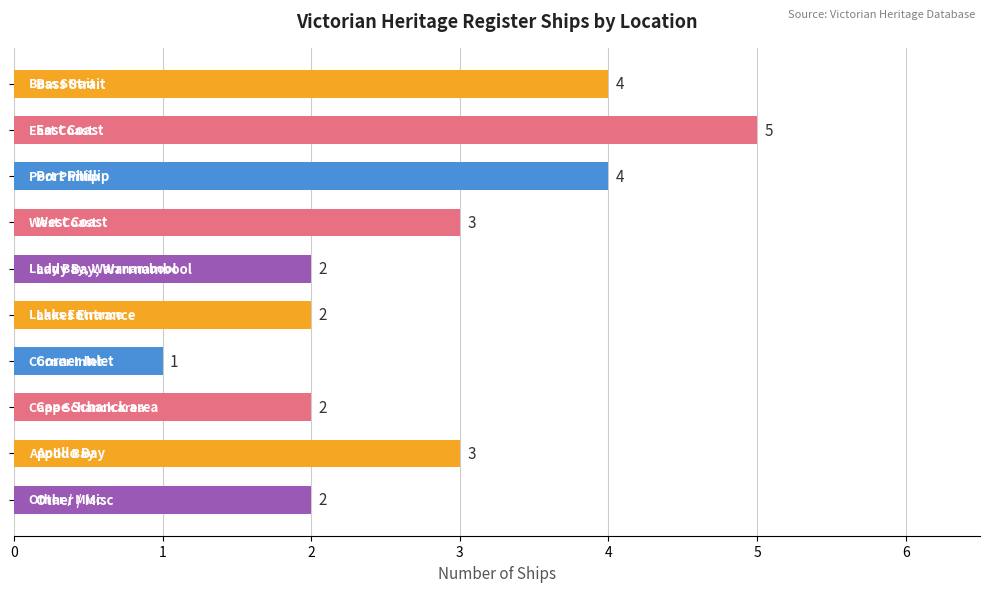

What is the greatest value displayed?

5